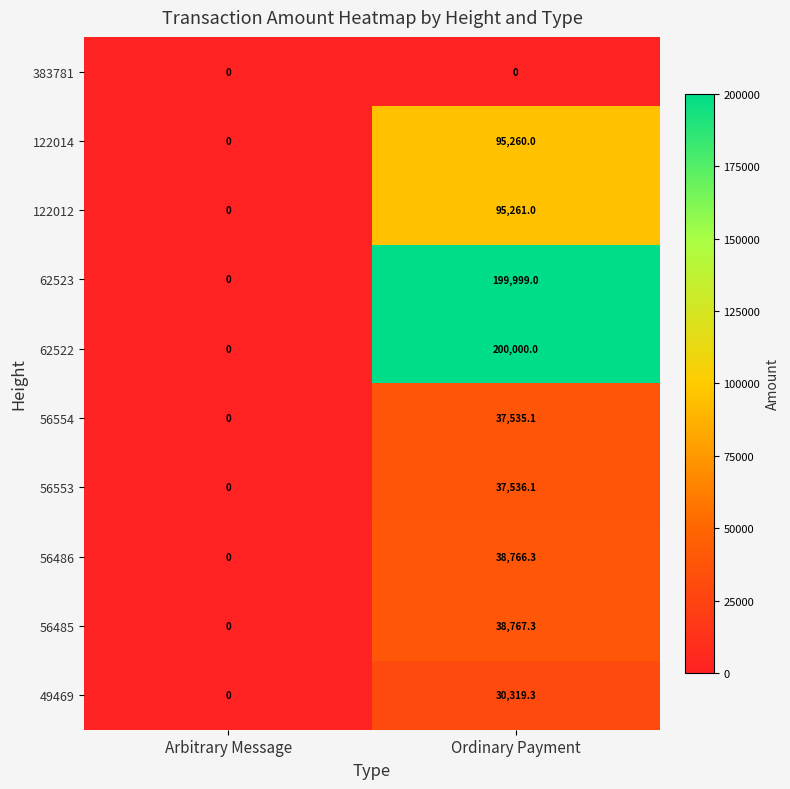

How many categories are shown in the chart?

2